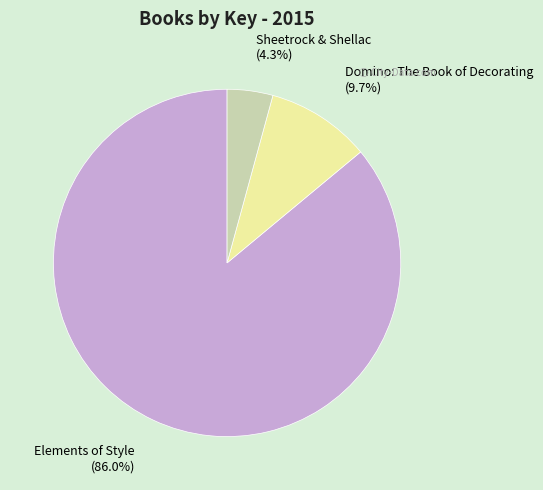

Rank the categories by value from lowest to highest.

Sheetrock & Shellac, Domino: The Book of Decorating, Elements of Style